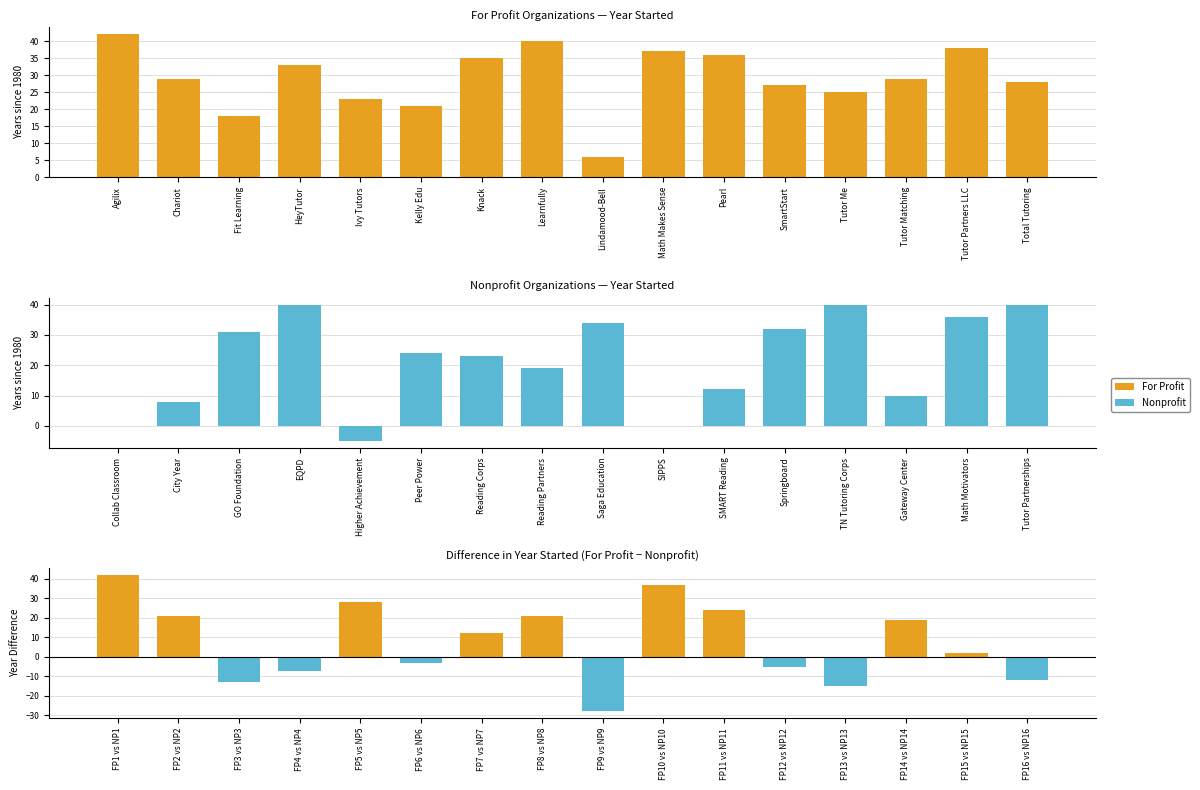

What is the smallest value displayed?

-28